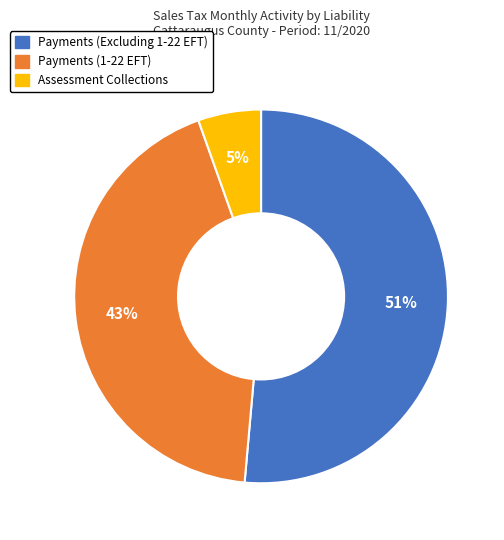

Count the number of slices in the pie.

3